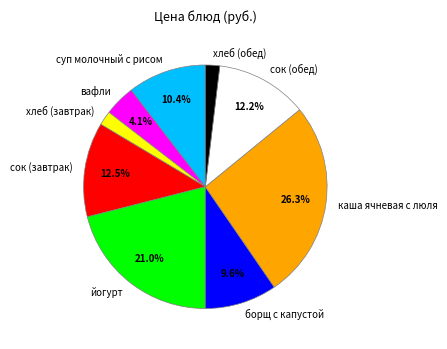

Which category has the biggest portion of the pie?

каша ячневая с люля